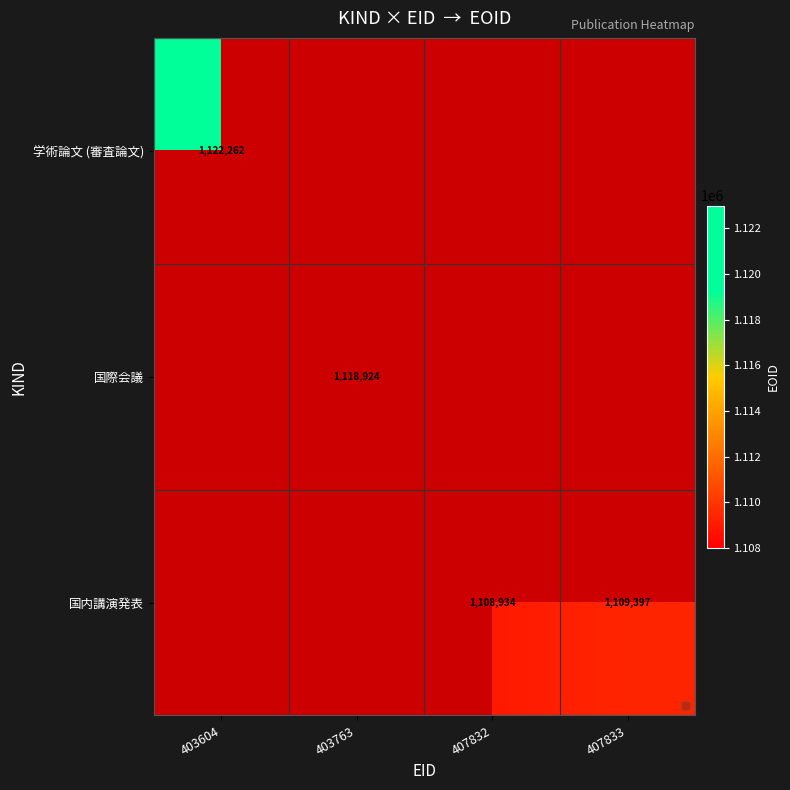

What is the highest value of the 国内講演発表 series?

1109397